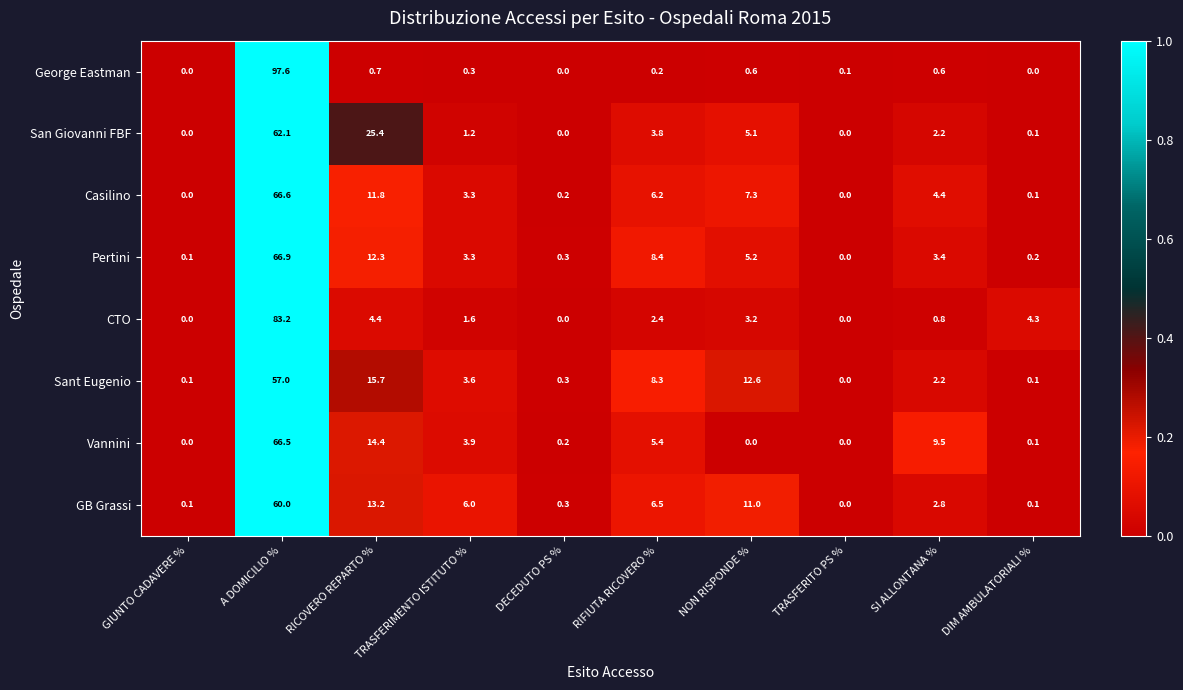

Which series has the widest spread of values?

George Eastman